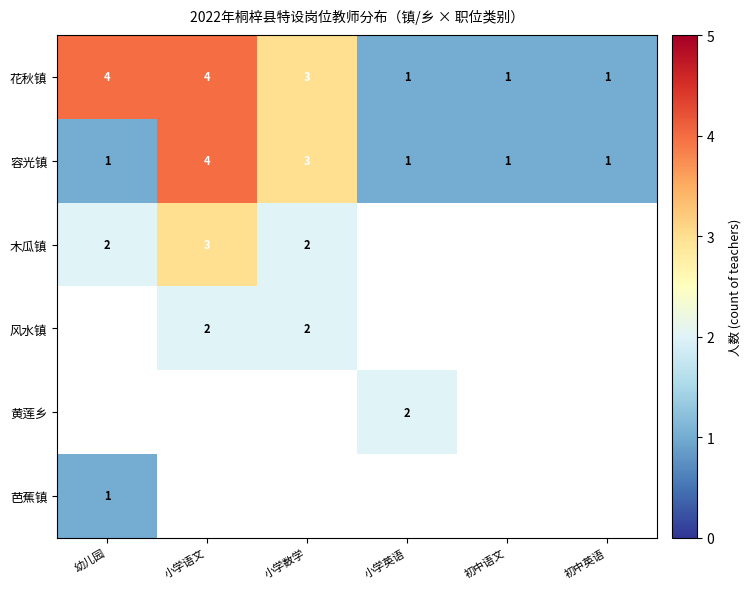

What is the maximum value shown in the chart?

4.0